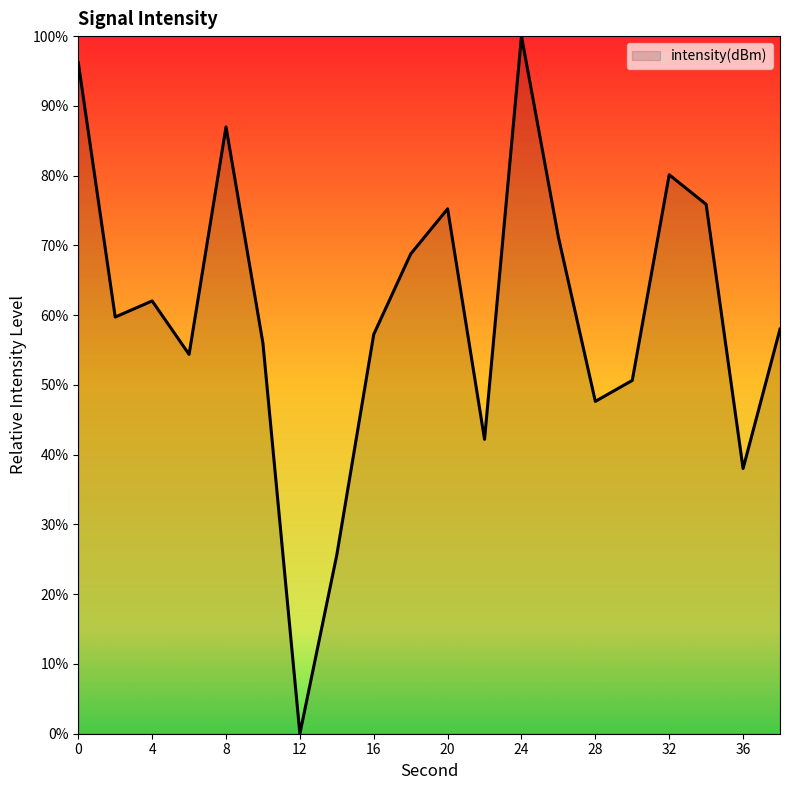

What is the sum of all values?

1205.9